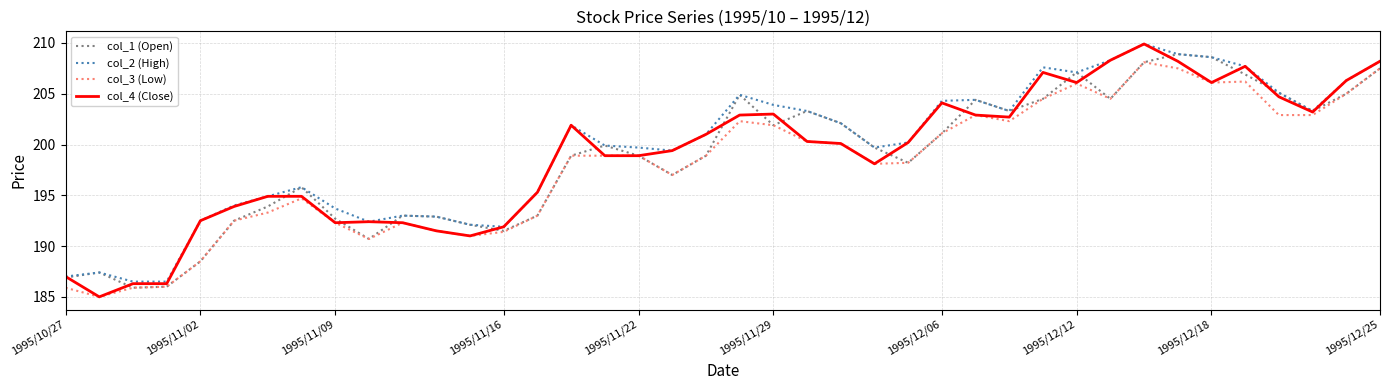

What is the minimum value shown in the chart?

185.0